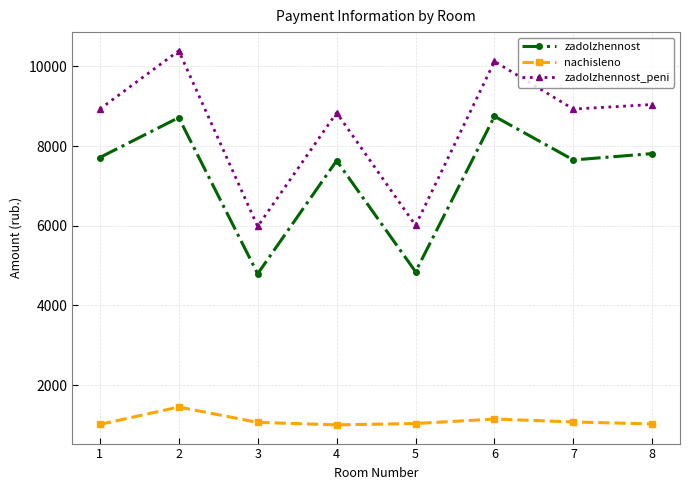

What is the difference between the maximum and minimum values in the zadolzhennost_peni series?

4405.5